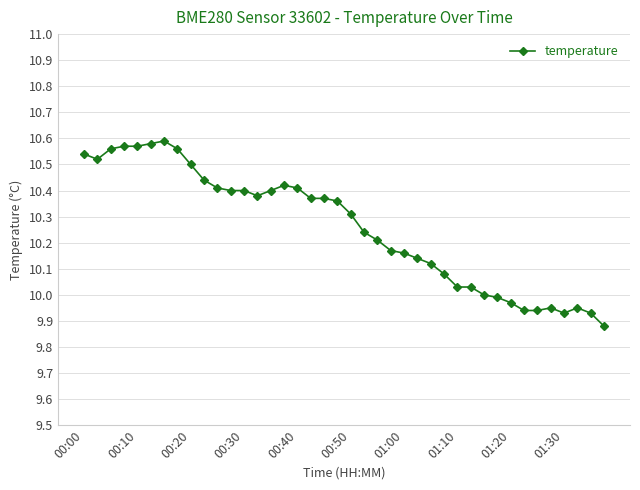

What is the difference between the second highest and minimum values?

0.7